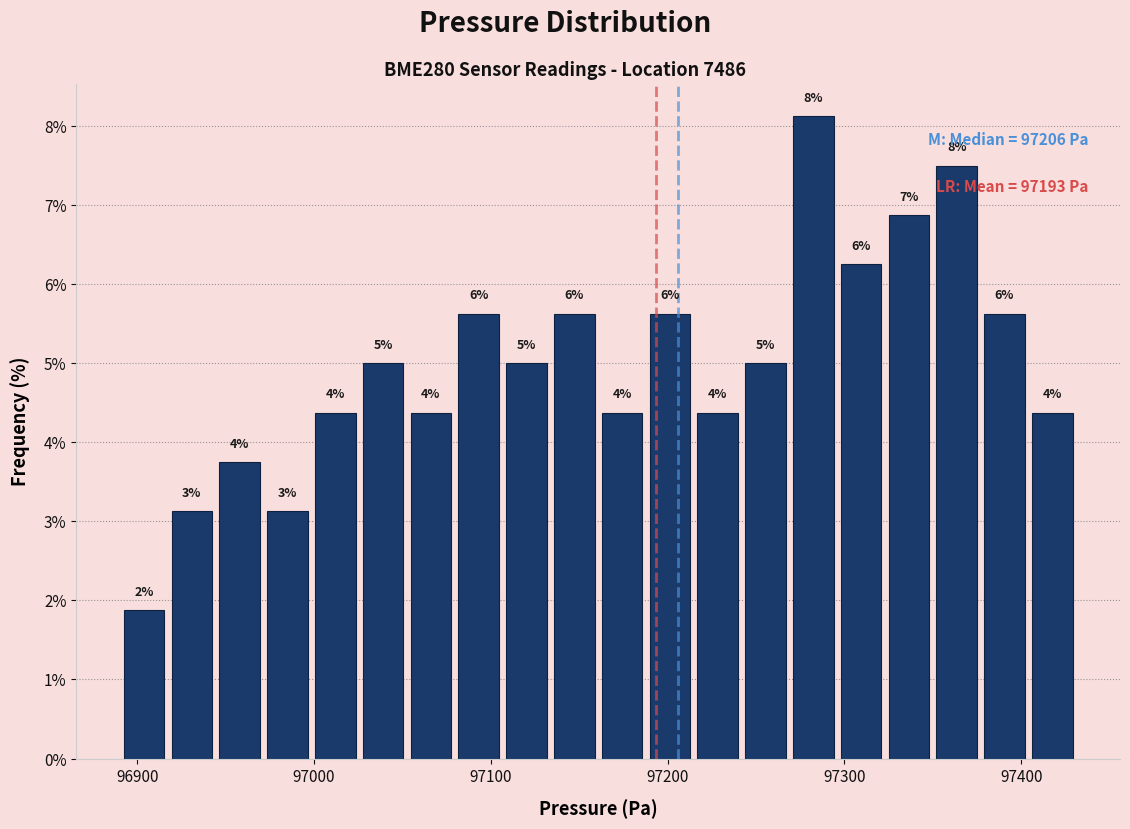

Around what value on the x-axis is the tallest bar? Give the approximate position of its centre, as read against the axis.

97280